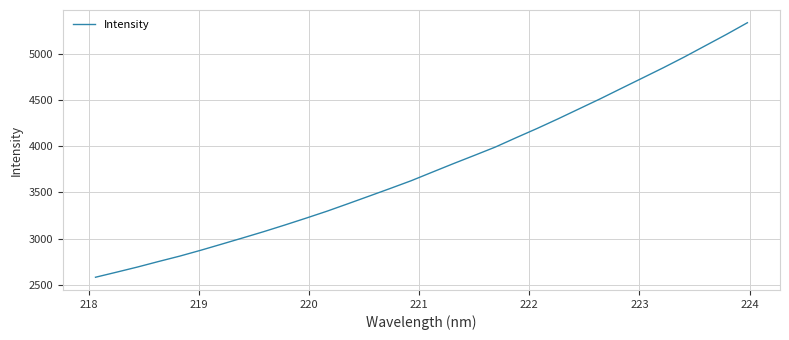

What is the difference between the maximum and minimum values?

2757.6